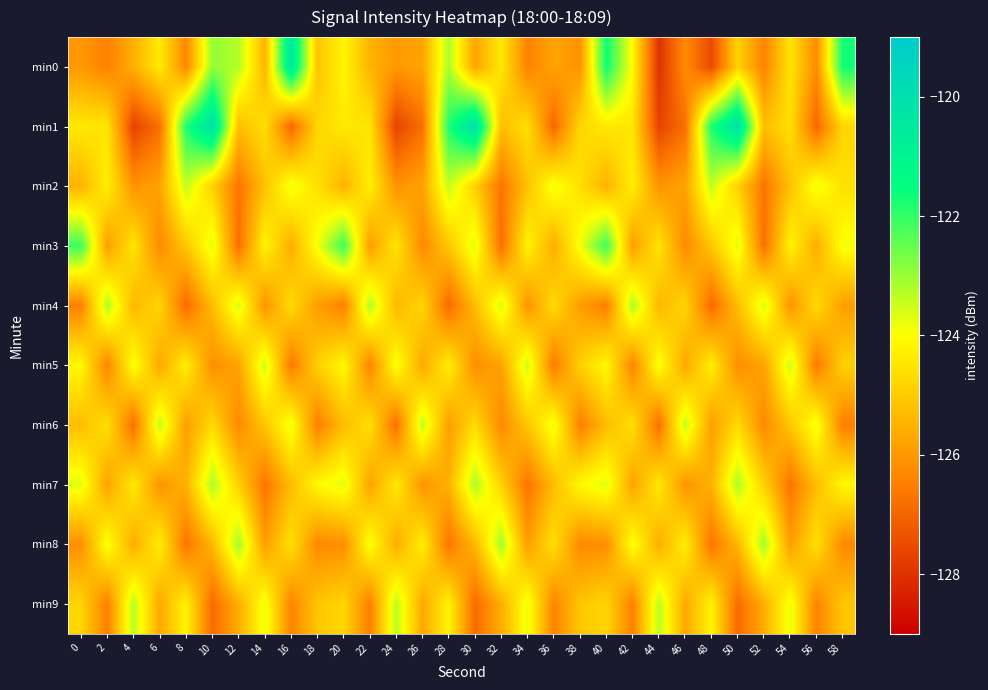

At how many categories does at least one series exceed -125?

30